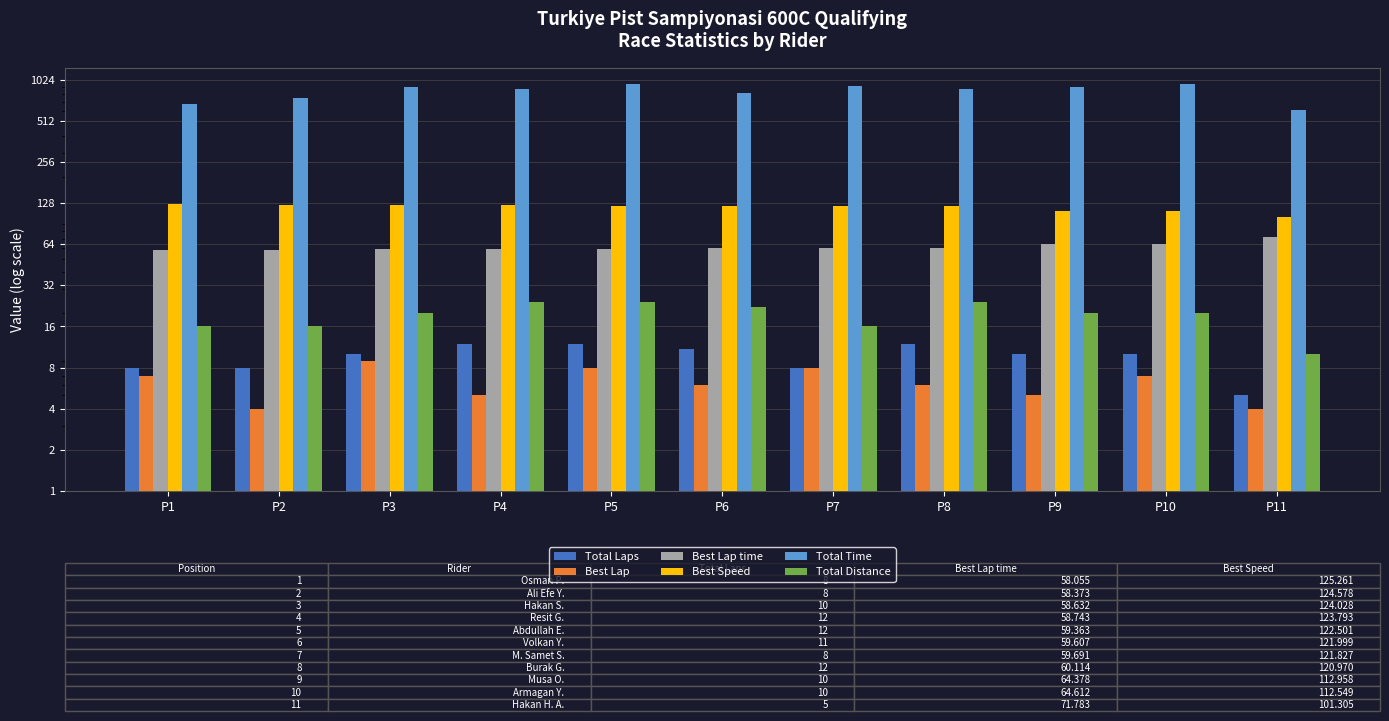

Between P9 and P11, which series saw the biggest shift?

Total Time